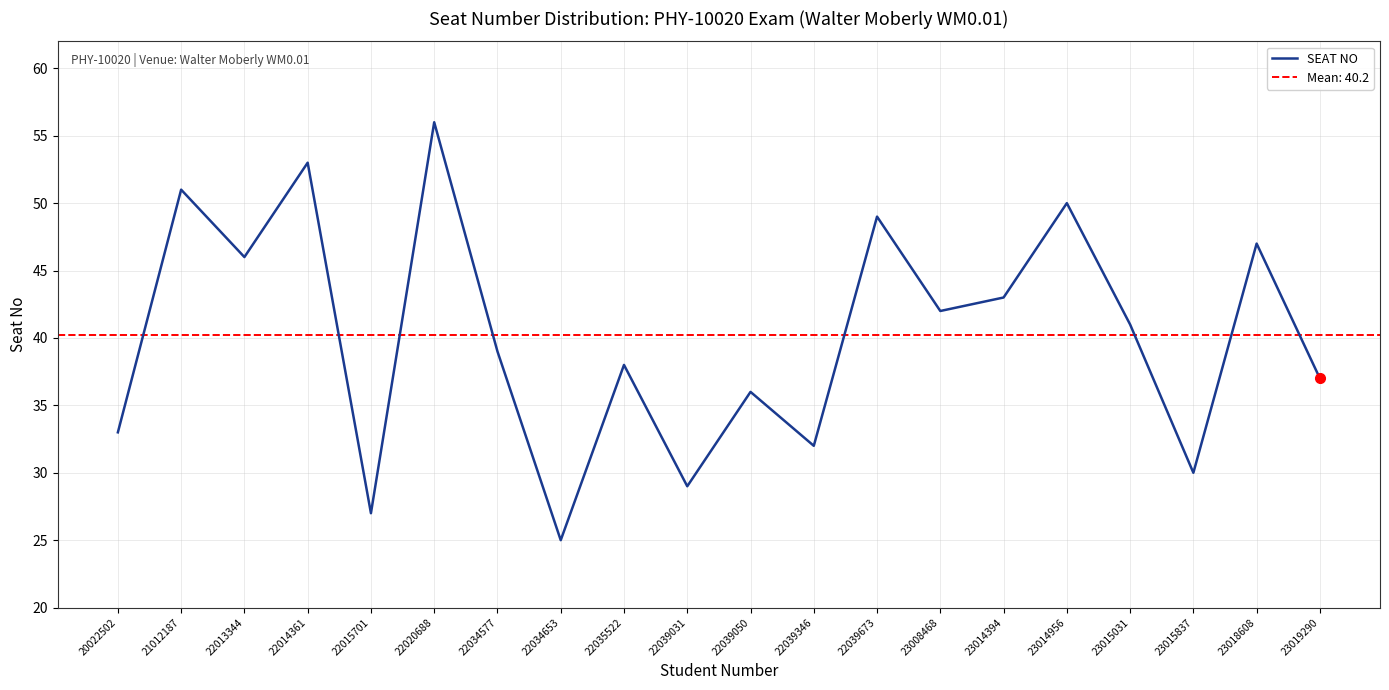

What is the approximate value at 22039673, to the nearest 5?

50